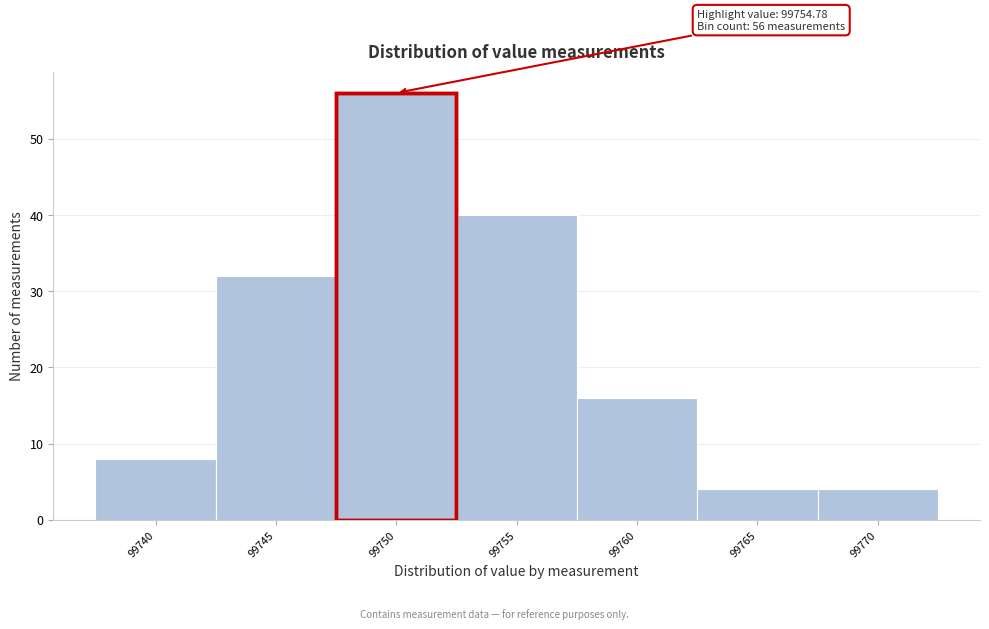

Reading left to right, what are all the values shown in this chart?

8	32	56	40	16	4	4